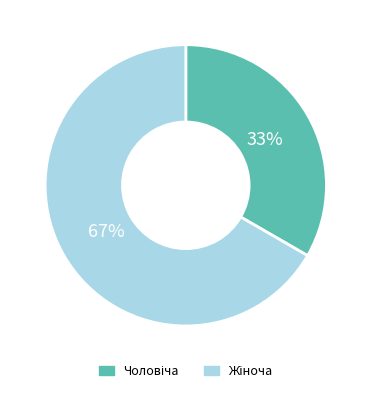

Is there any slice that represents more than half of the pie?

Yes